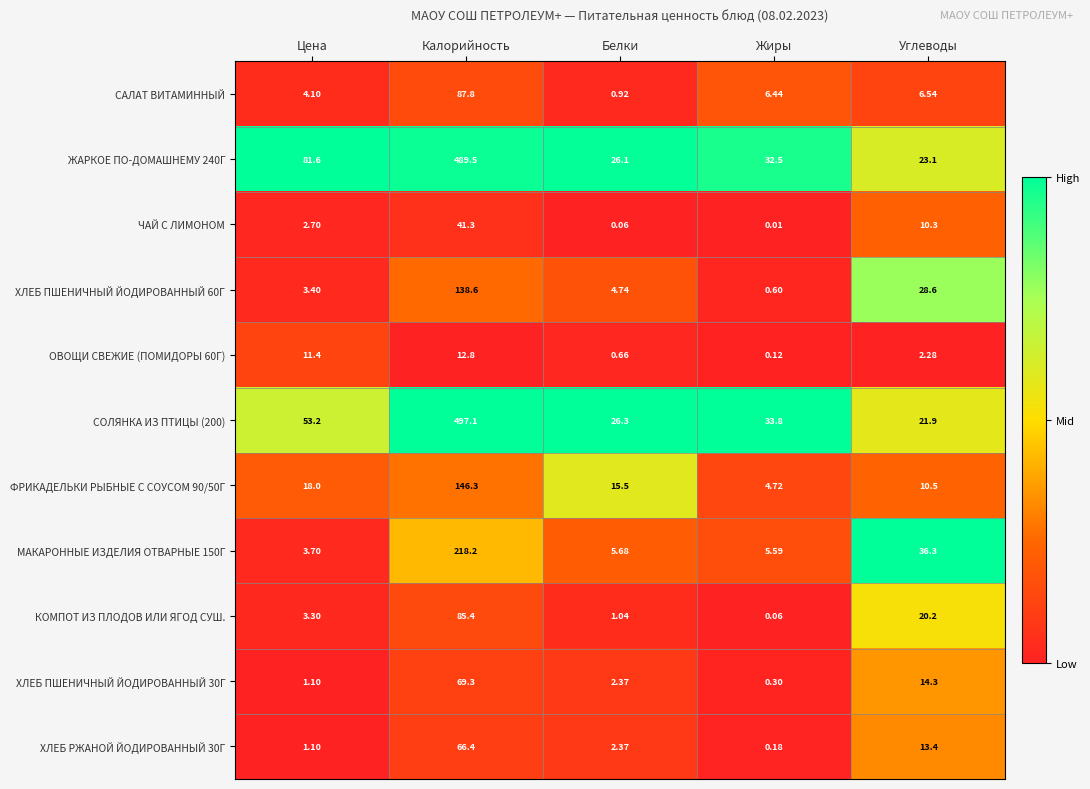

Rank the categories by МАКАРОННЫЕ ИЗДЕЛИЯ ОТВАРНЫЕ 150Г value from highest to lowest.

Калорийность, Углеводы, Белки, Жиры, Цена